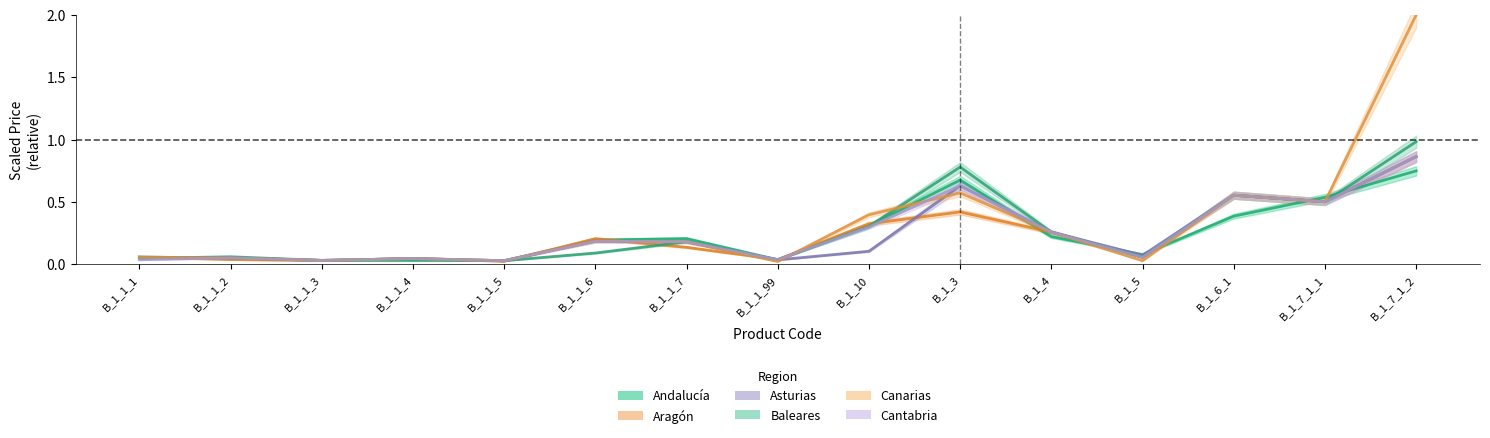

Rank the series by their maximum value, from lowest to highest.

Andalucía, Aragón, Asturias, Cantabria, Baleares, Canarias